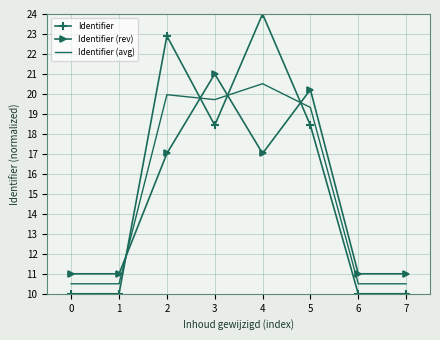

After their last crossing, which series has the higher values: Identifier (avg) or Identifier (rev)?

Identifier (rev)